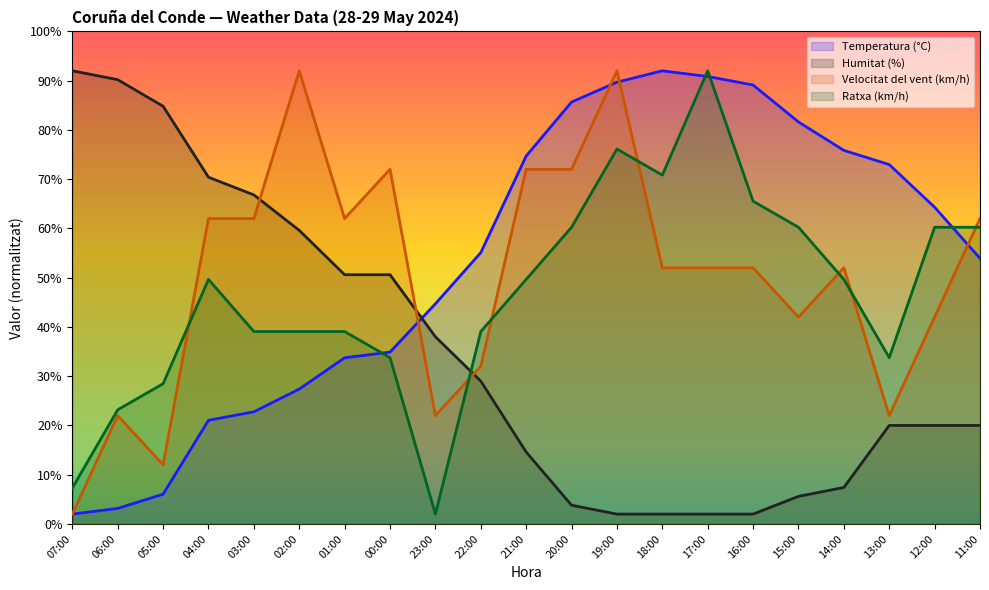

The Velocitat del vent (km/h) series shows 20.8 at 05:00. True or false?

False